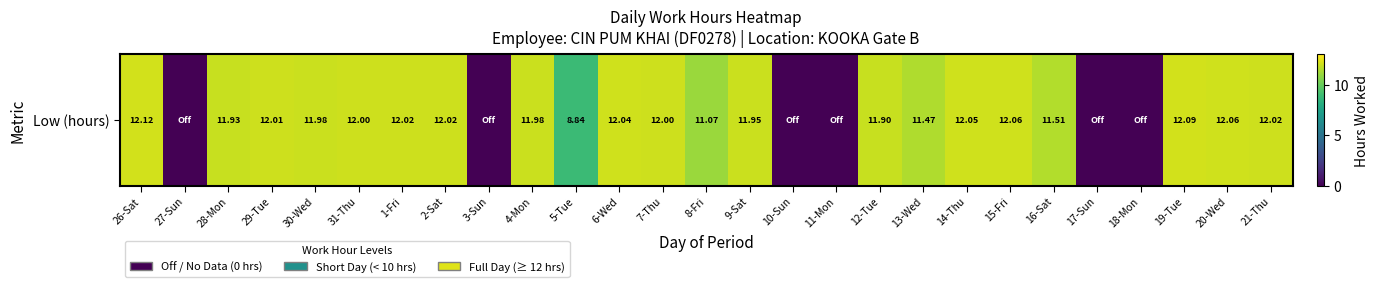

Rank the categories by value from highest to lowest.

26-Sat, 19-Tue, 15-Fri, 20-Wed, 14-Thu, 6-Wed, 1-Fri, 2-Sat, 21-Thu, 29-Tue, 31-Thu, 7-Thu, 30-Wed, 4-Mon, 9-Sat, 28-Mon, 12-Tue, 16-Sat, 13-Wed, 8-Fri, 5-Tue, 27-Sun, 3-Sun, 10-Sun, 11-Mon, 17-Sun, 18-Mon